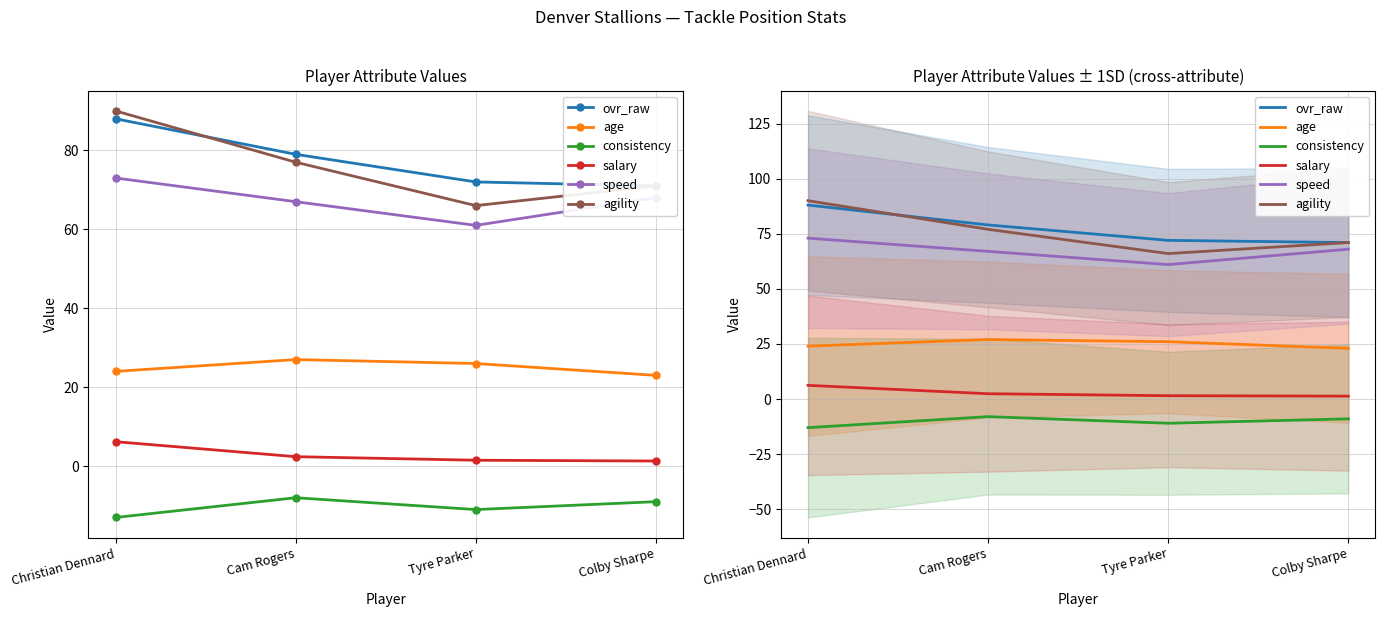

What is the label of the 2nd point from the left?

Cam Rogers